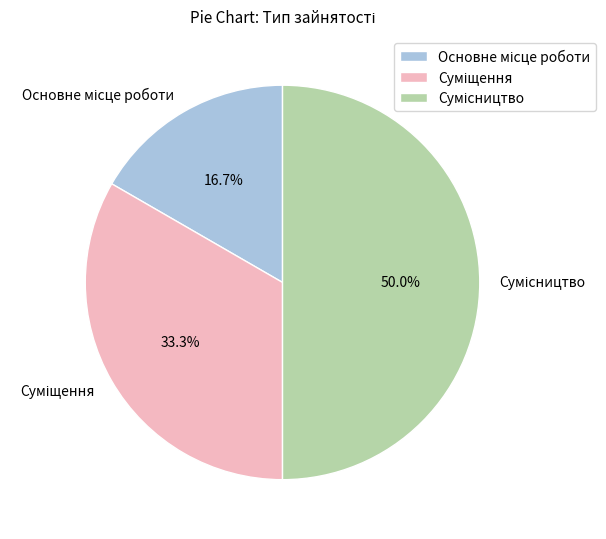

How many segments does this pie chart have?

3